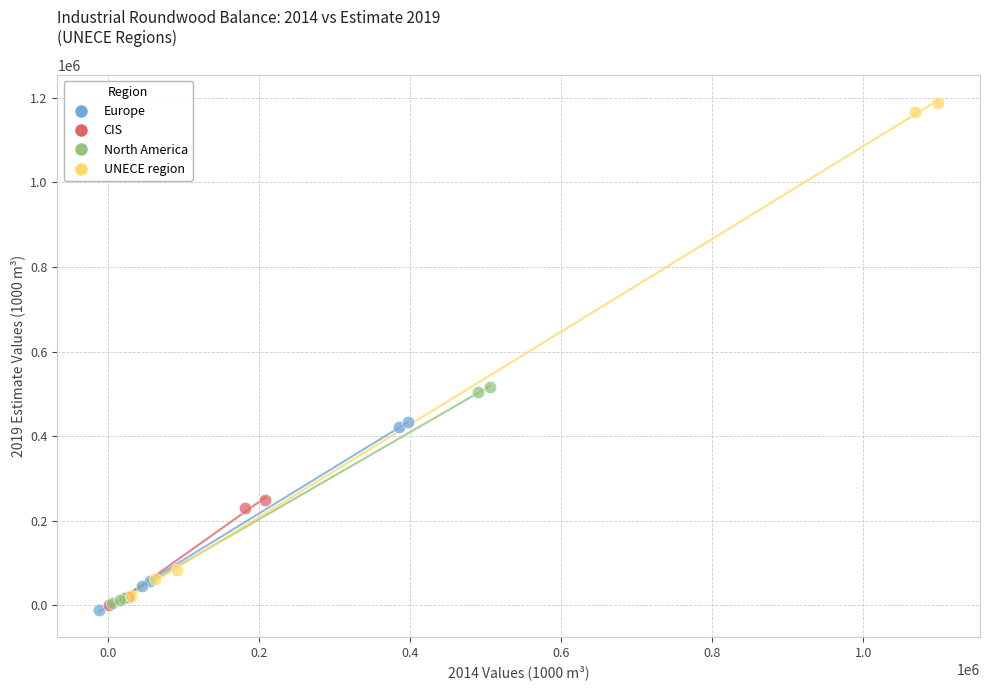

Which series has the largest Y range (max minus min)?

UNECE region